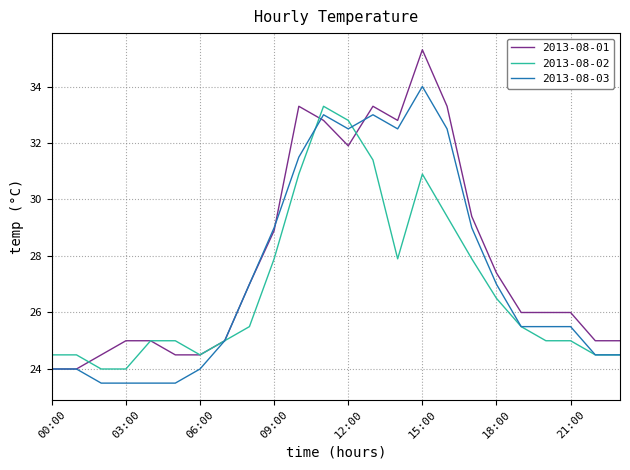

What is the highest value of the 2013-08-01 series?

35.3